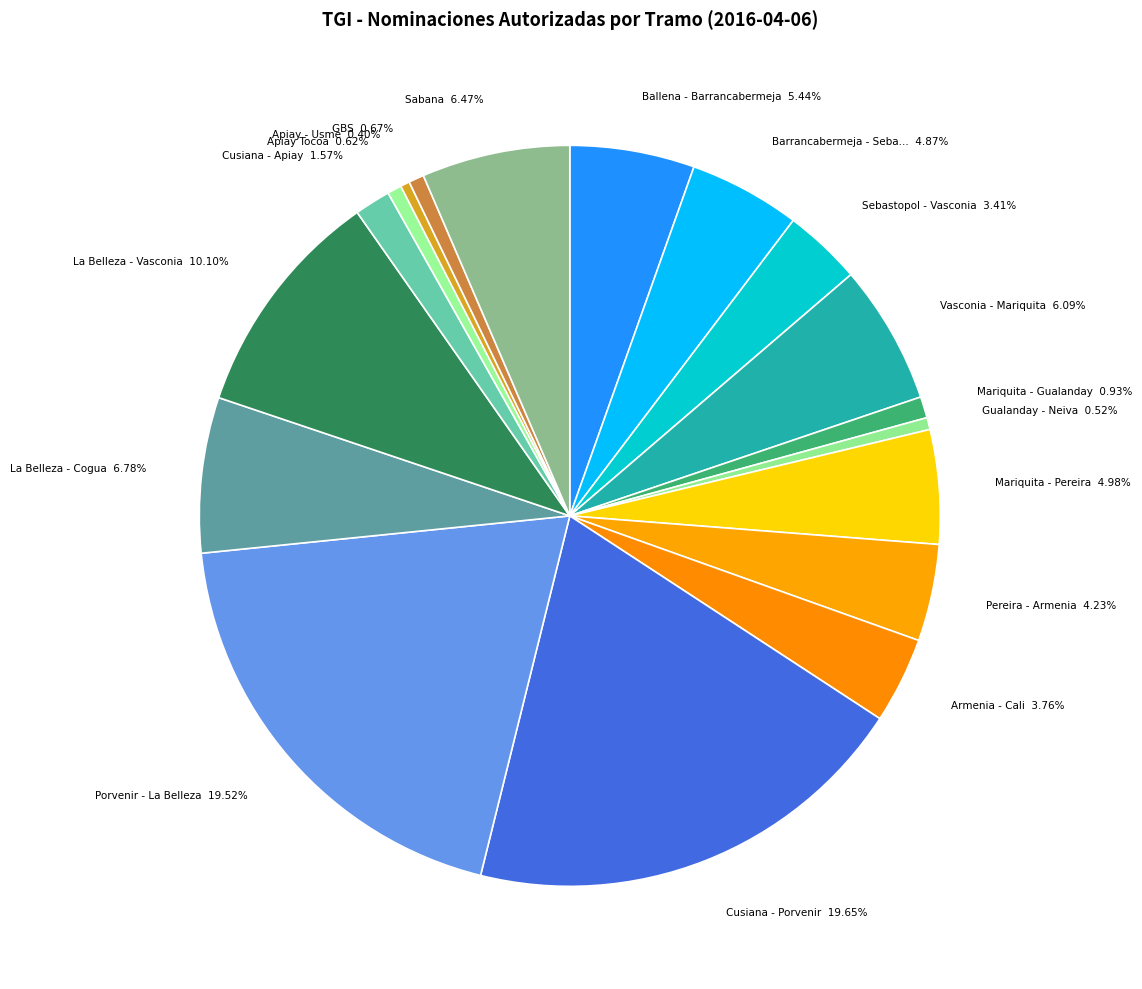

Count the number of slices in the pie.

18